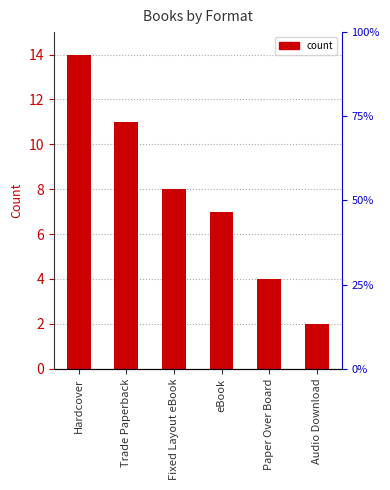

List the labels in order of value, largest first.

Hardcover, Trade Paperback, Fixed Layout eBook, eBook, Paper Over Board, Audio Download